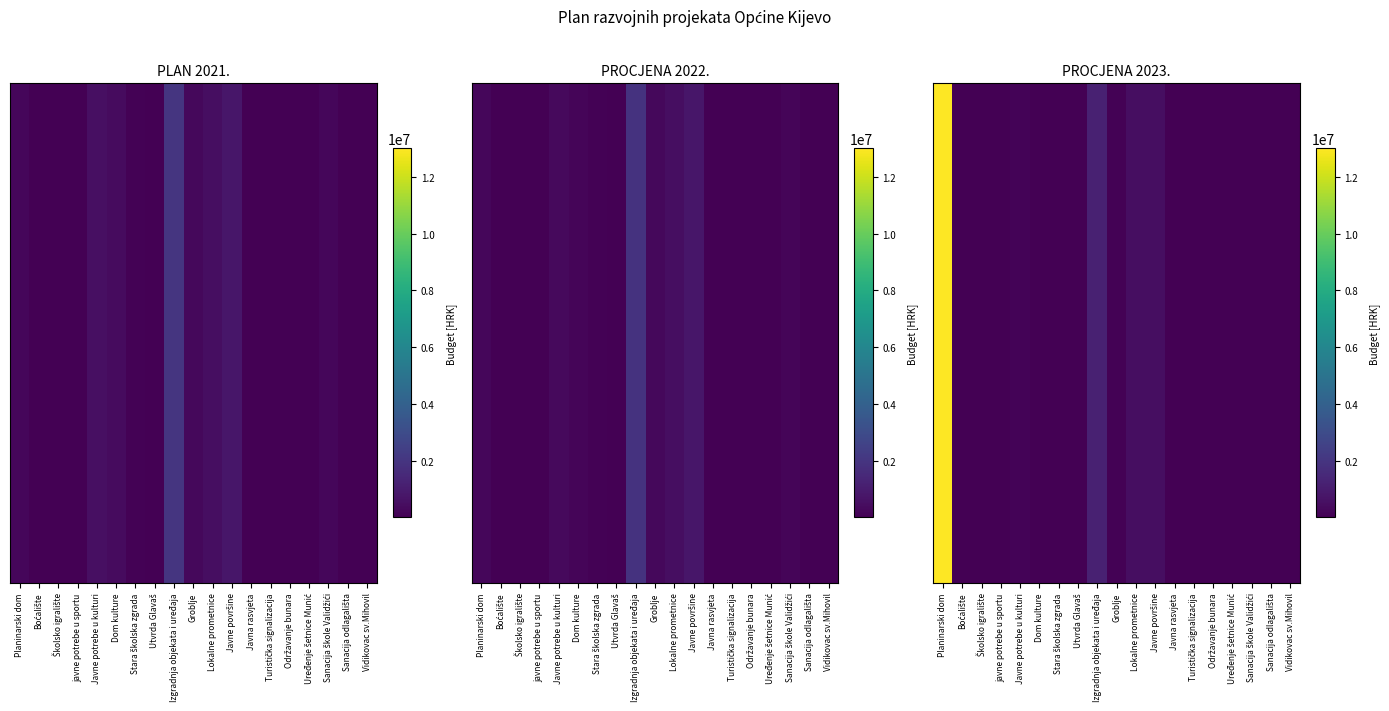

List the labels in order of value, largest first.

Planinarski dom, Izgradnja objekata i uređaja, Lokalne prometnice, Javne površine, Javne potrebe u kulturi, Groblje, Dom kulture, Sanacija škole Validžići, Utvrda Glavaš, Boćalište, Stara školska zgrada, javne potrebe u sportu, Javna rasvjeta, Uređenje šetnice Munić, Sanacija odlagališta, Vidikovac sv.Mihovil, Školsko igralište, Turistička signalizacija, Održavanje bunara